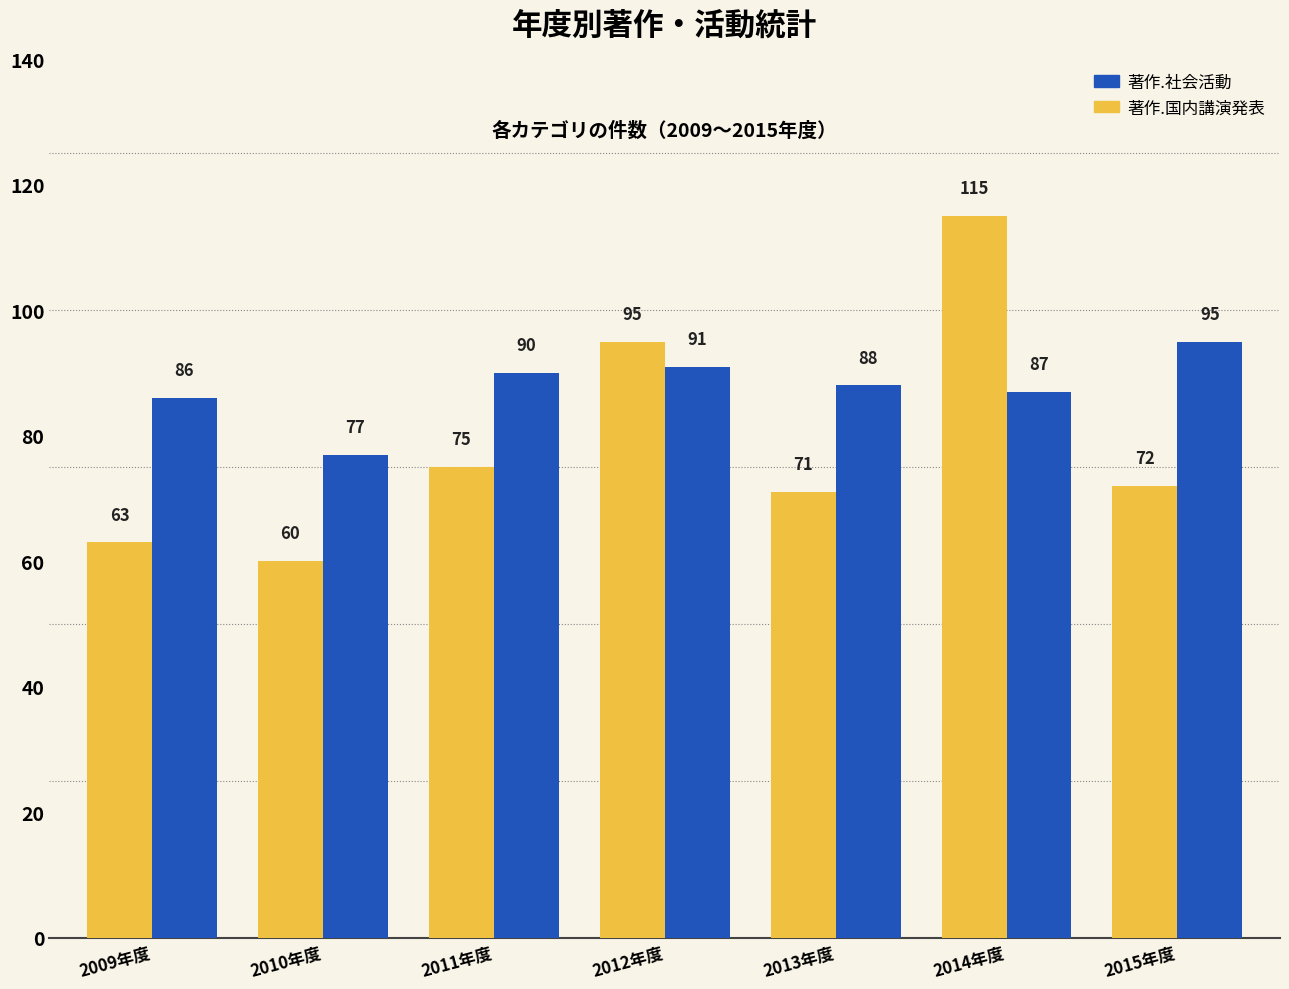

Are the bars horizontal?

No